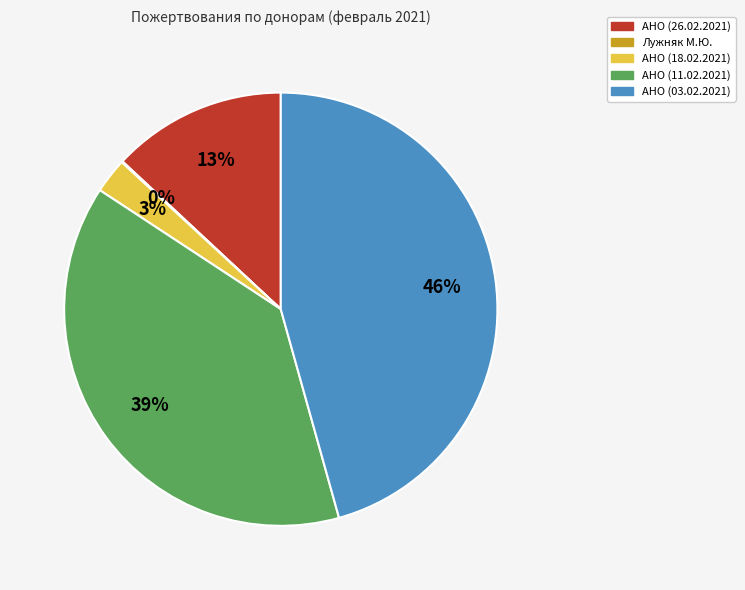

To the nearest percent, what is the average slice percentage?

20%